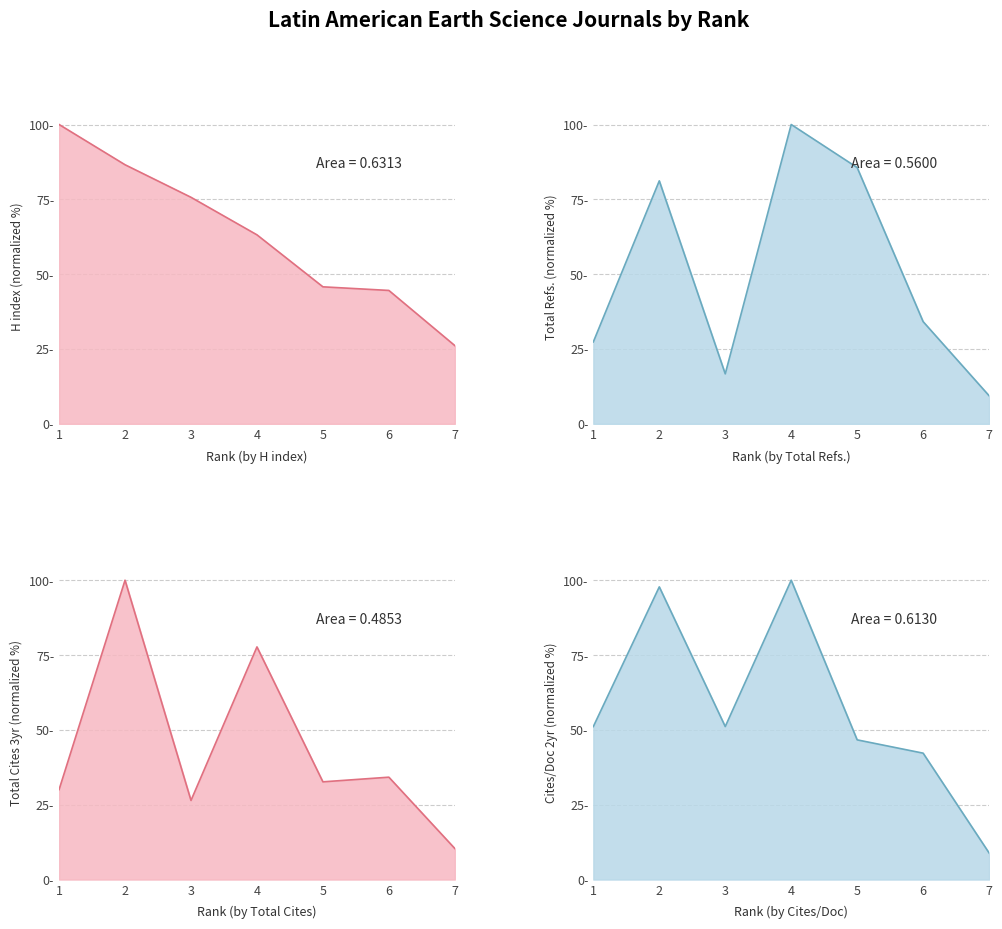

After their last crossing, which series has the higher values: Total Refs. or Cites / Doc. (2years)?

Total Refs.